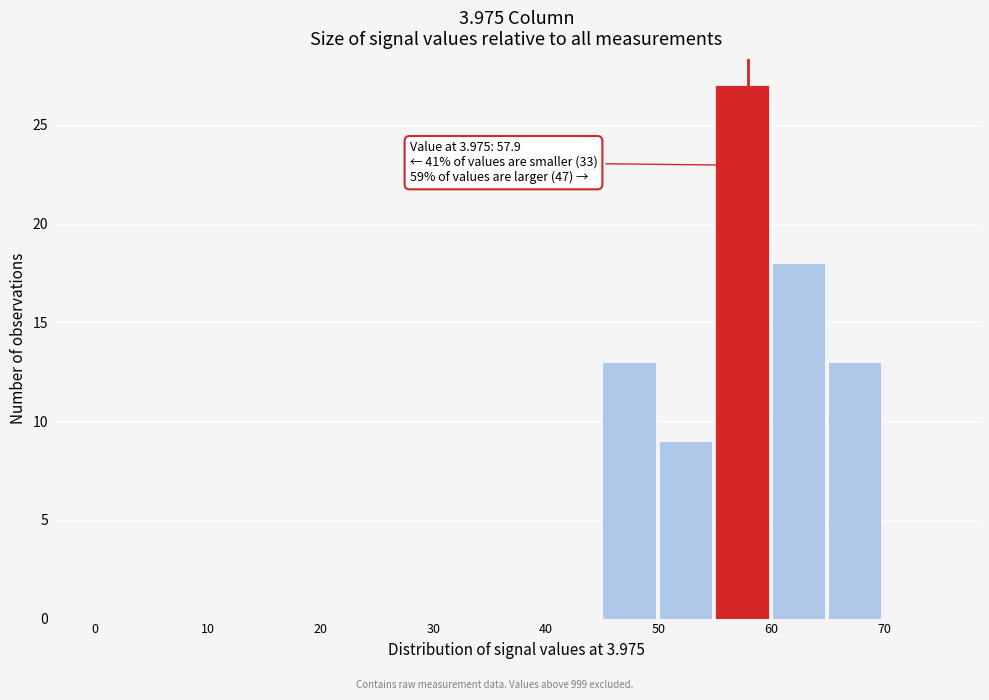

Over which range of the x-axis is the bar tallest?

55 to 60